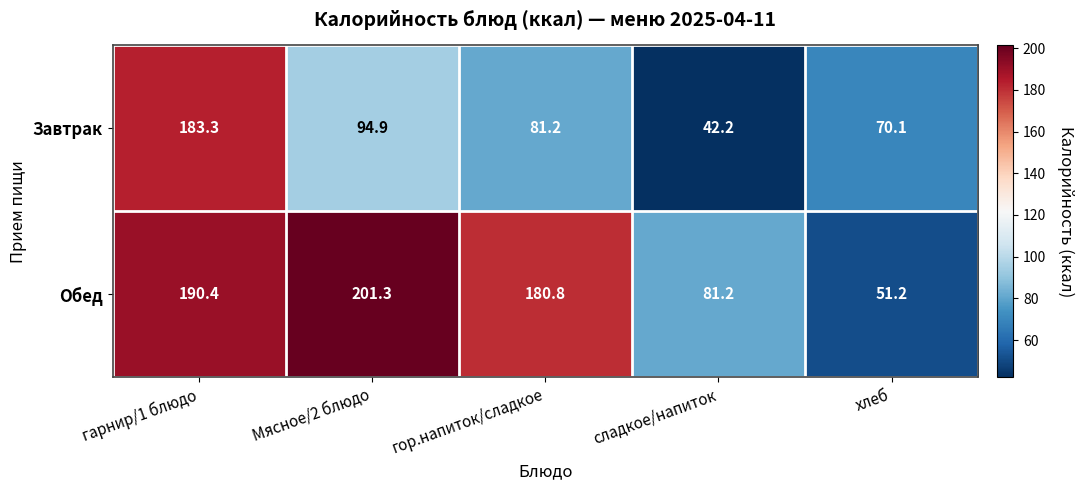

Rank the series at хлеб from lowest to highest value.

Обед, Завтрак